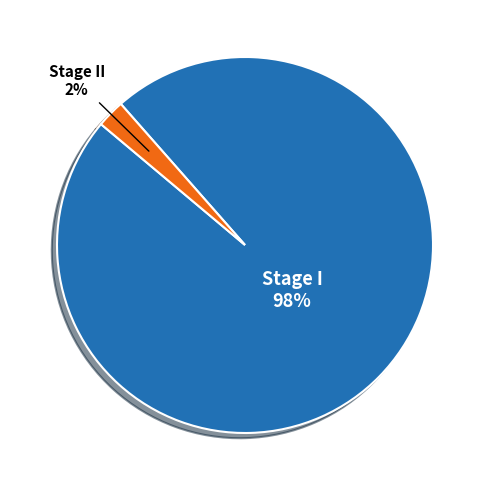

To the nearest percent, what is the average slice percentage?

50%